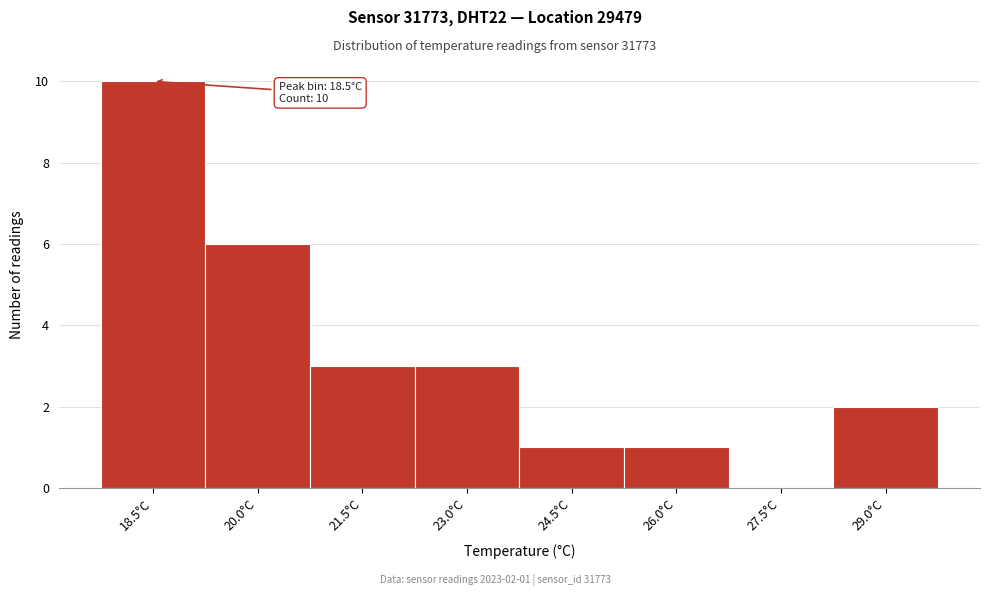

Reading left to right, what are all the values shown in this chart?

18.5°C=10	20.0°C=6	21.5°C=3	23.0°C=3	24.5°C=1	26.0°C=1	27.5°C=0	29.0°C=2